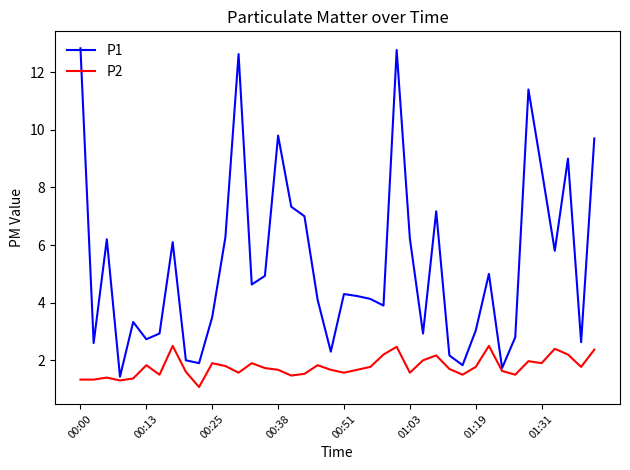

List the series in order of their peak value, highest first.

P1, P2